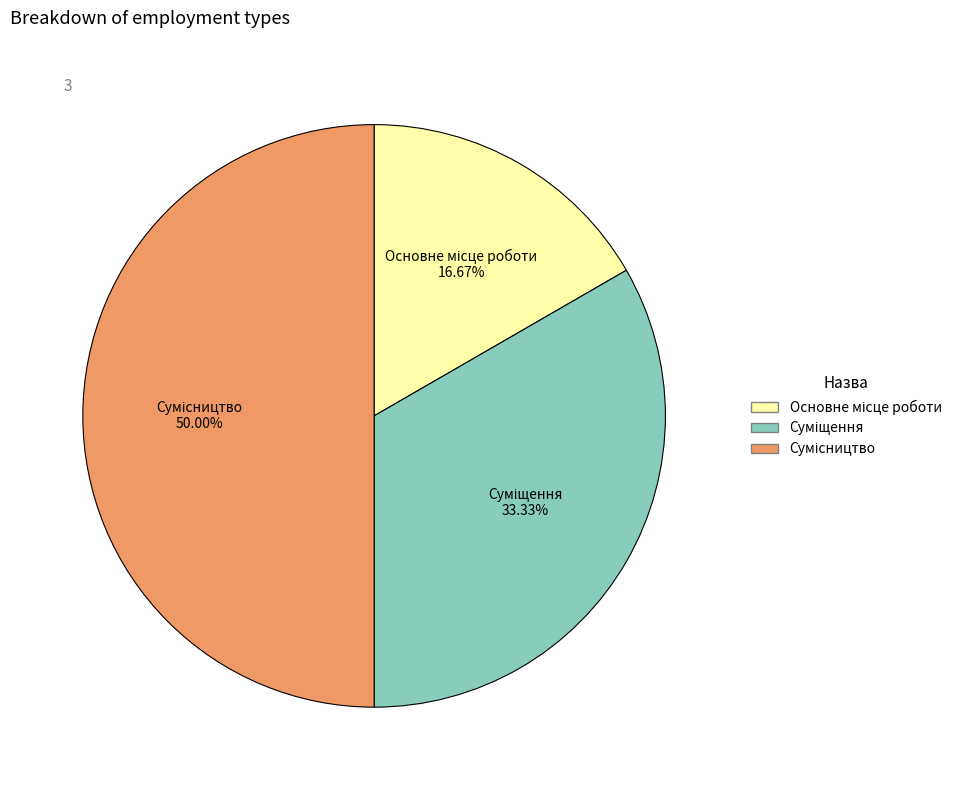

What is the largest slice in the pie chart?

Сумісництво